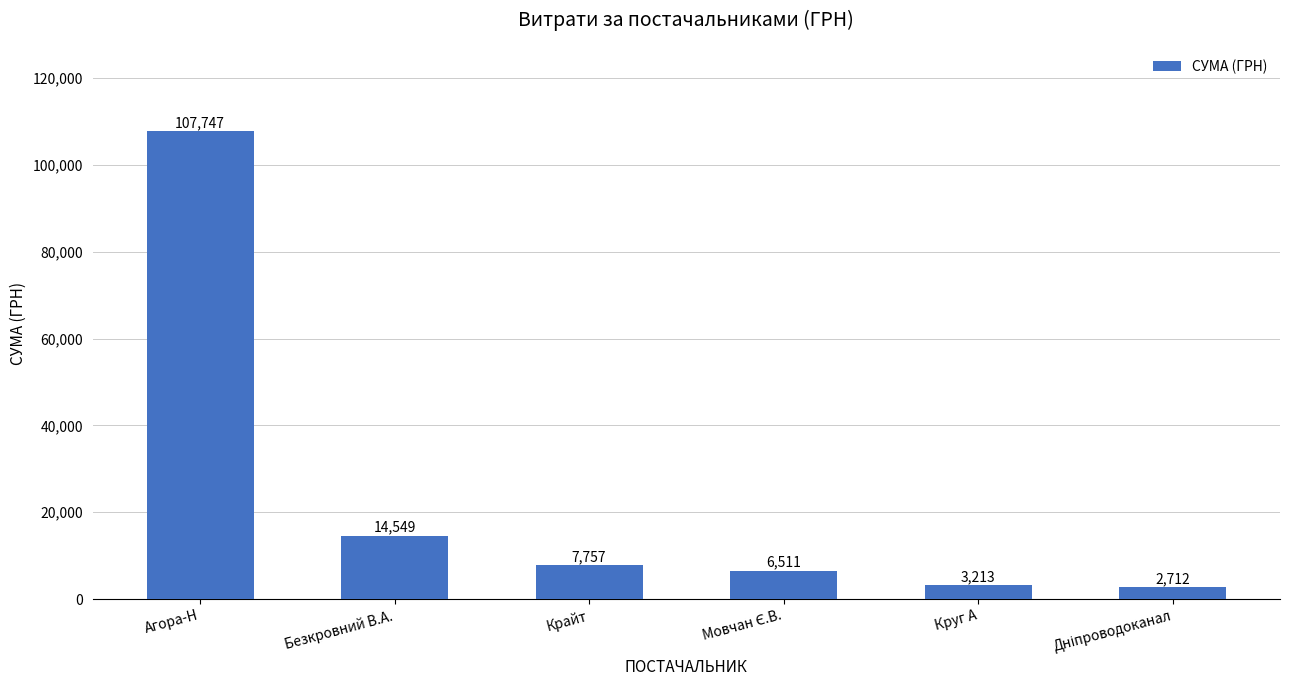

Between Круг А and Агора-Н, which is larger?

Агора-Н